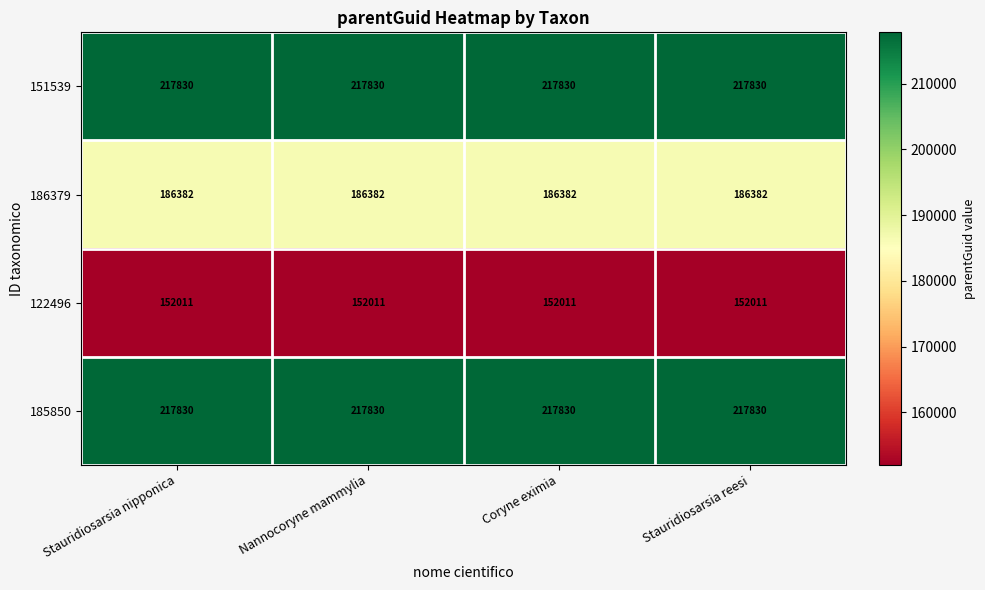

What is the total value across all series at Stauridiosarsia reesi?

774053